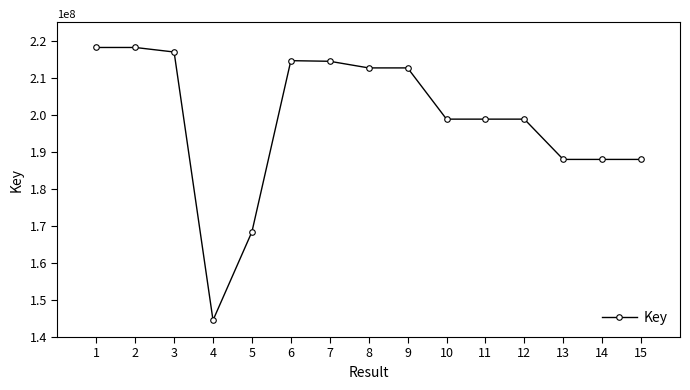

Is this an area chart (filled region under the line)?

No